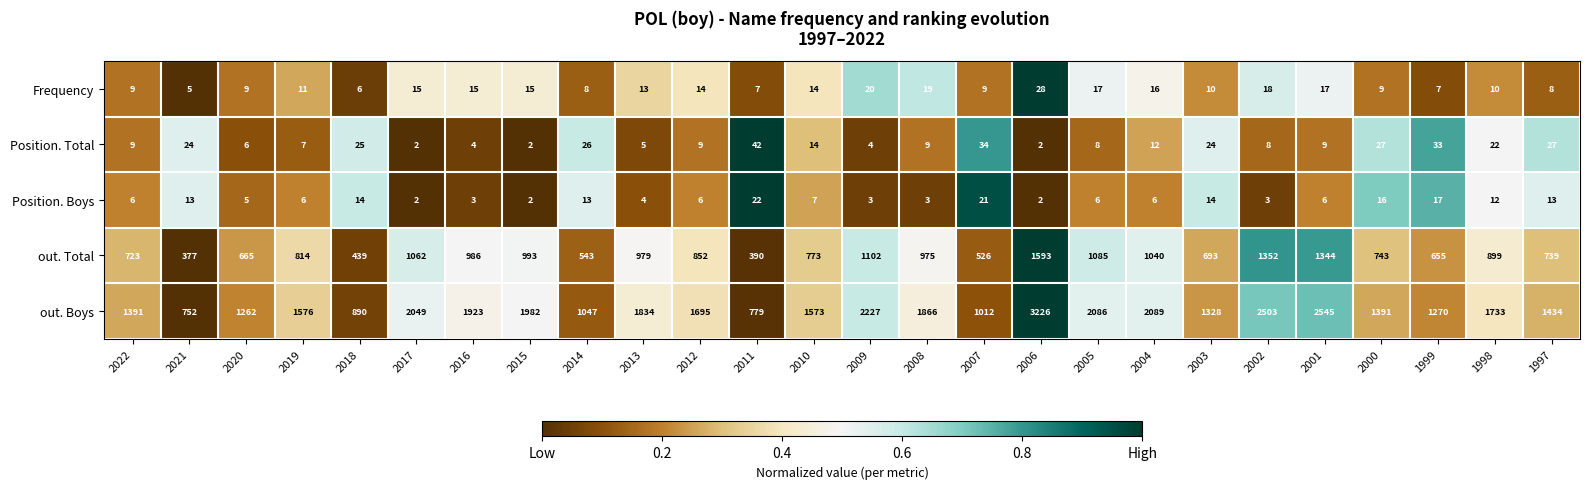

At 2005, list the series in order from largest to smallest.

out. Boys, out. Total, Frequency, Position. Total, Position. Boys